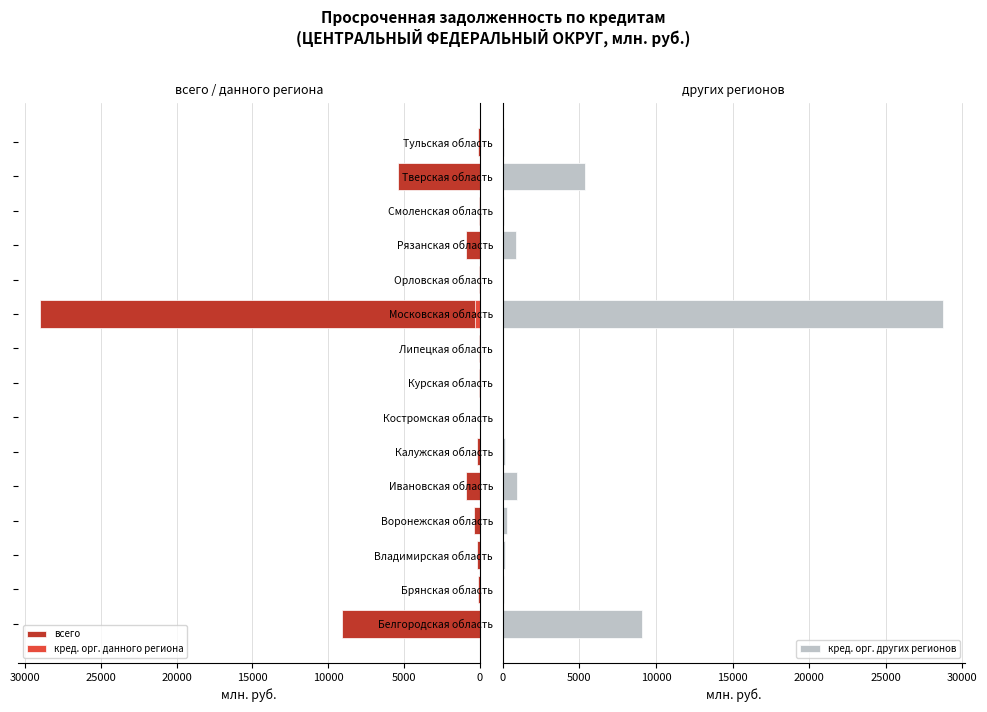

Where is кред. орг. других регионов nearest to the value 14362?

Белгородская область